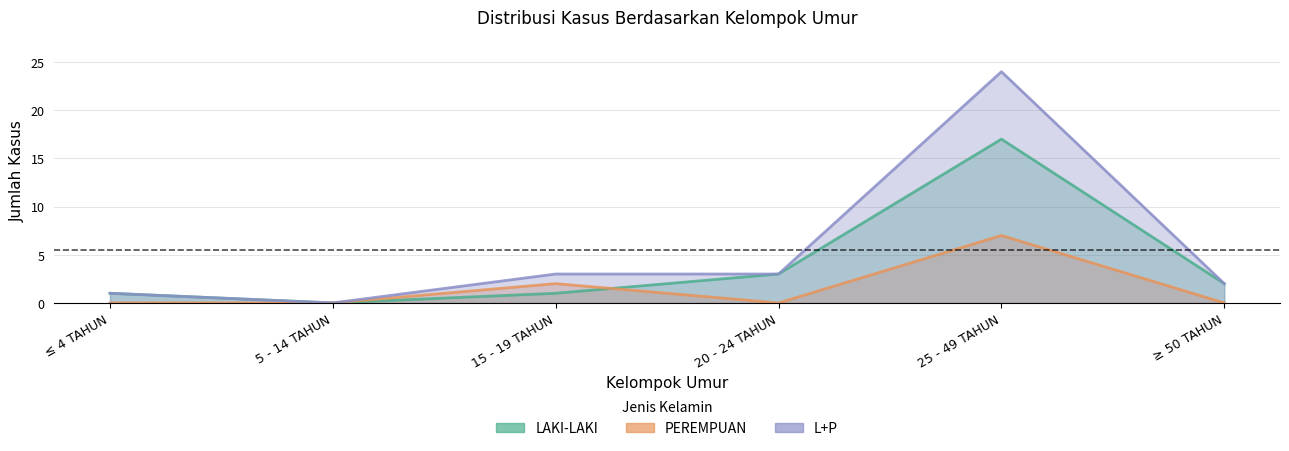

Where is the first local minimum for PEREMPUAN?

20 - 24 TAHUN